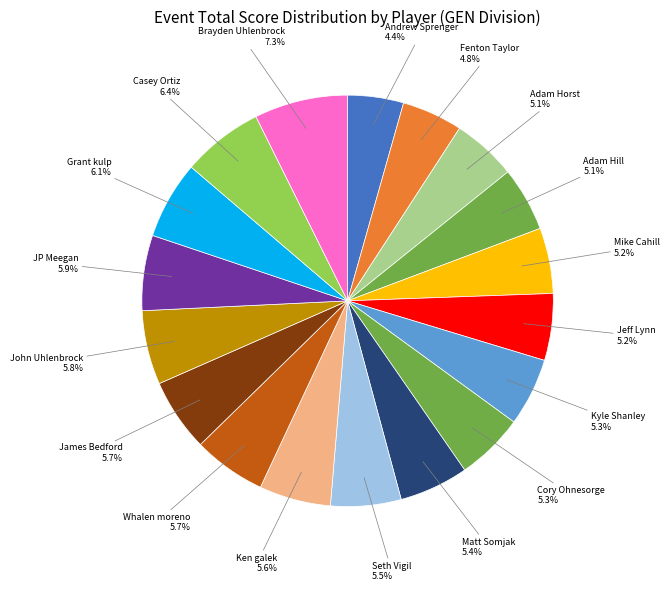

How many slices are in this pie chart?

18